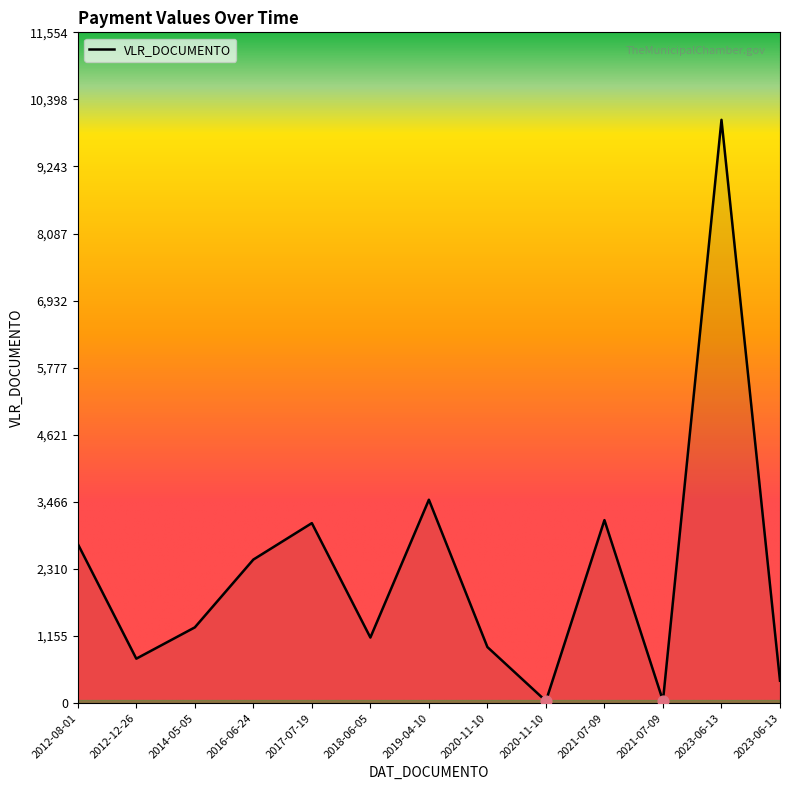

Which has a higher value, 2012-12-26 or 2014-05-05?

2014-05-05